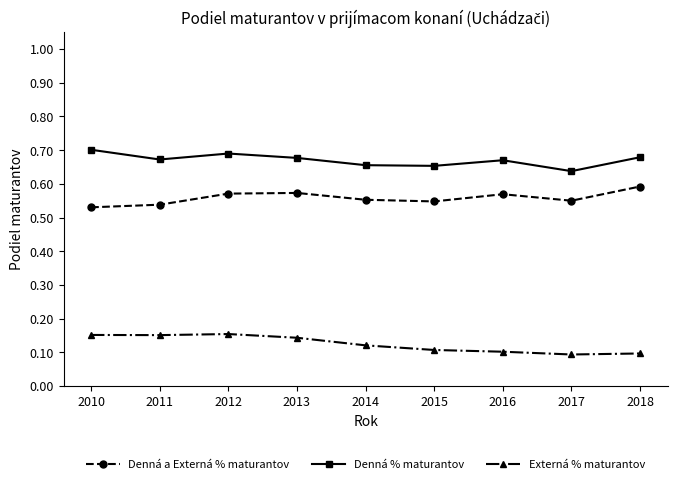

Which series changed the most between 2012 and 2015?

Externá % maturantov